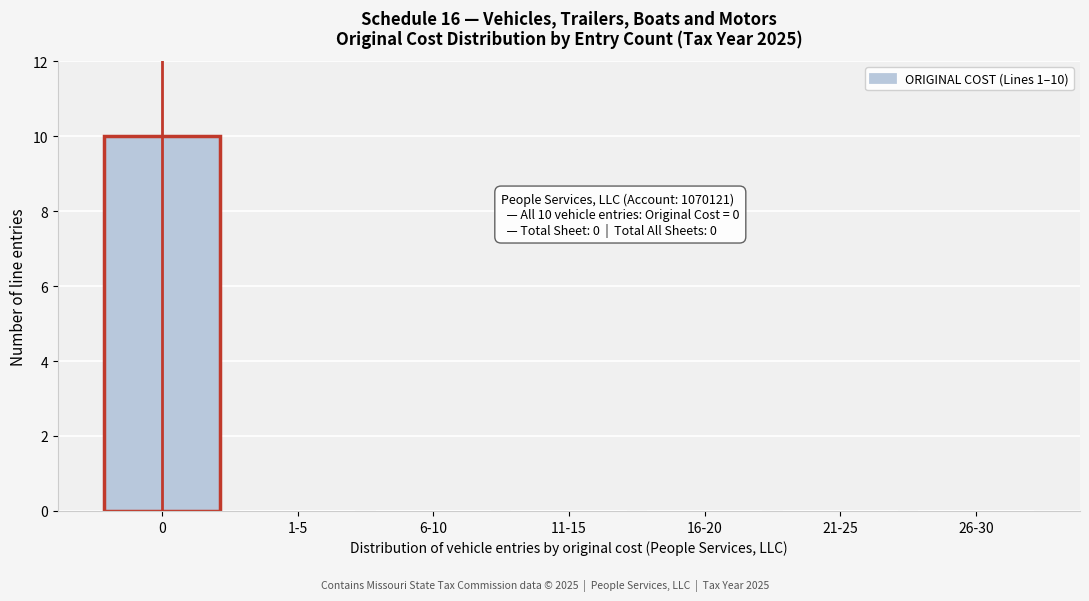

Reading left to right, extract all data points from this chart.

0=10	1-5=0	6-10=0	11-15=0	16-20=0	21-25=0	26-30=0